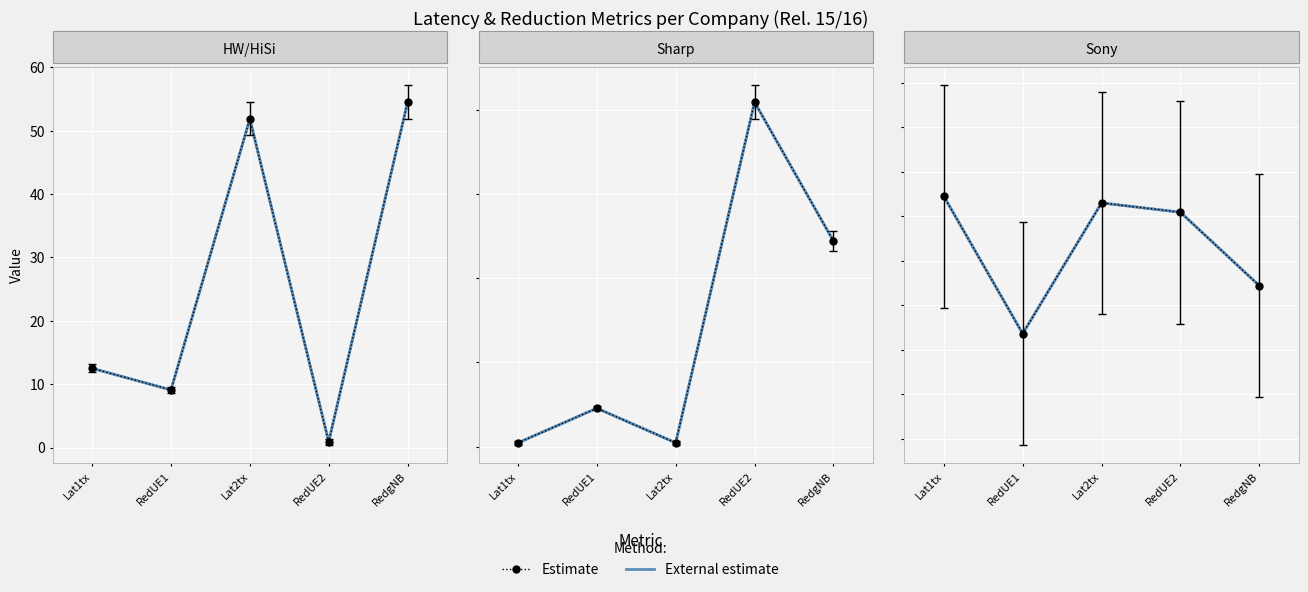

What are all the series names shown in the legend?

External estimate, Estimate